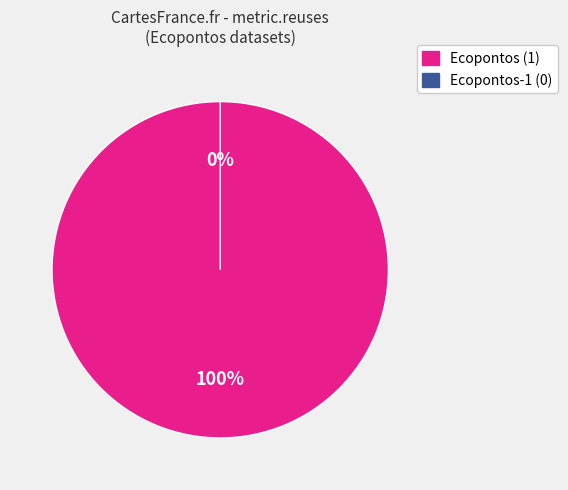

Which category accounts for the majority?

5bbd4f1376892f665dfb25d6